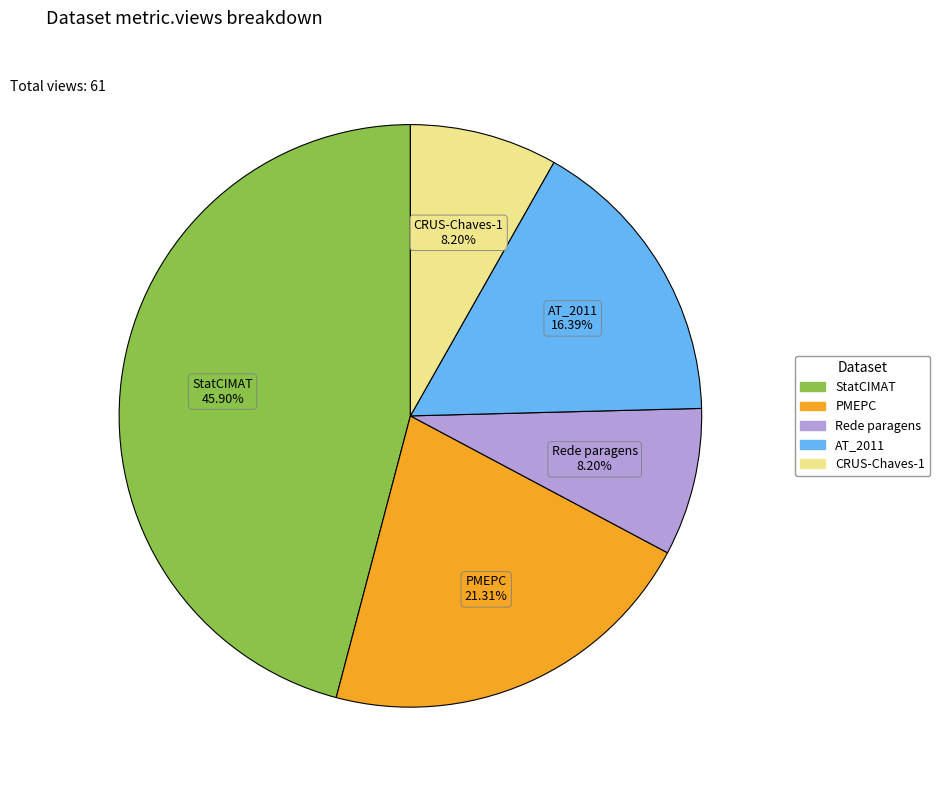

Is there any slice that represents more than half of the pie?

No